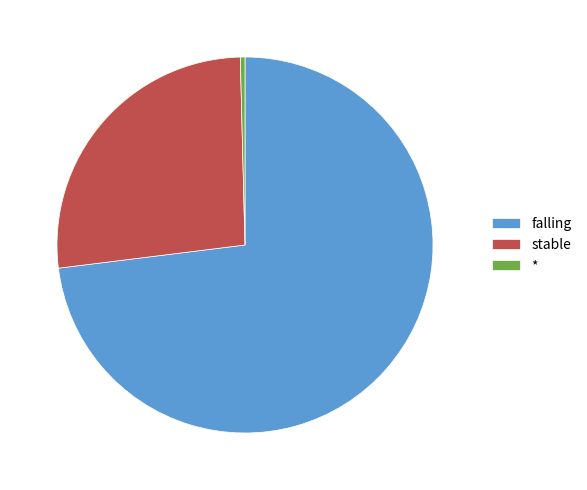

Combined, do stable and * account for over 50%?

No